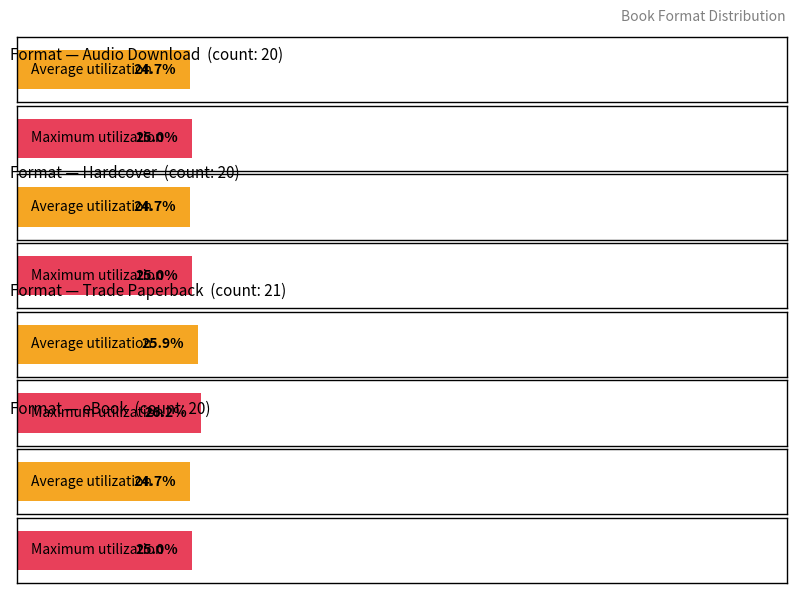

Count the number of data series in this chart.

2